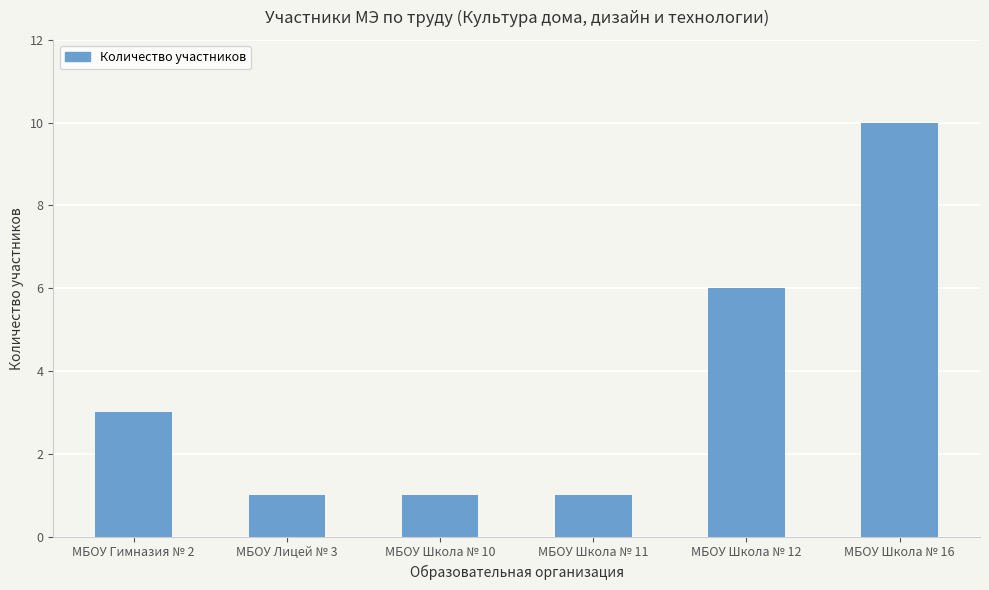

What is the difference between the second highest and minimum values?

5